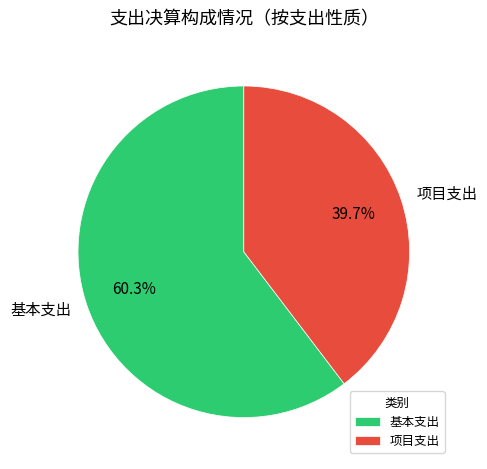

What percentage is the 基本支出 slice, to the nearest percent?

60%